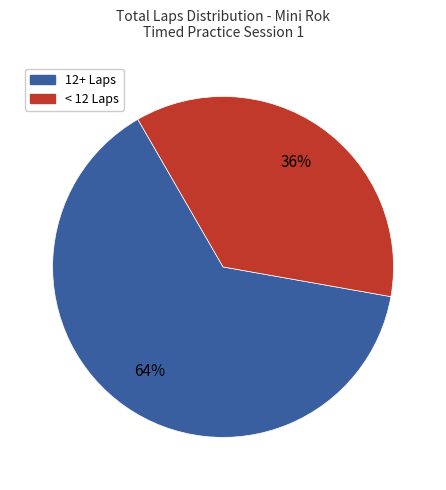

Do 12+ Laps and < 12 Laps together represent more than half of the pie?

Yes